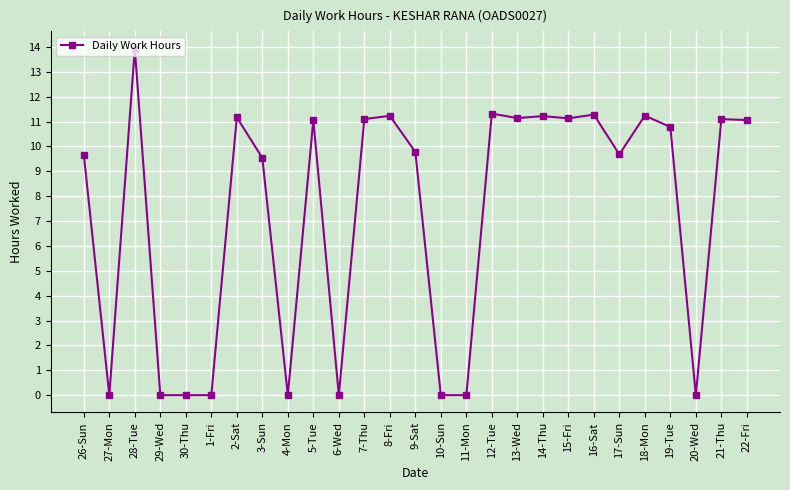

True or false: there are more than 0 points higher than both neighbors.

True